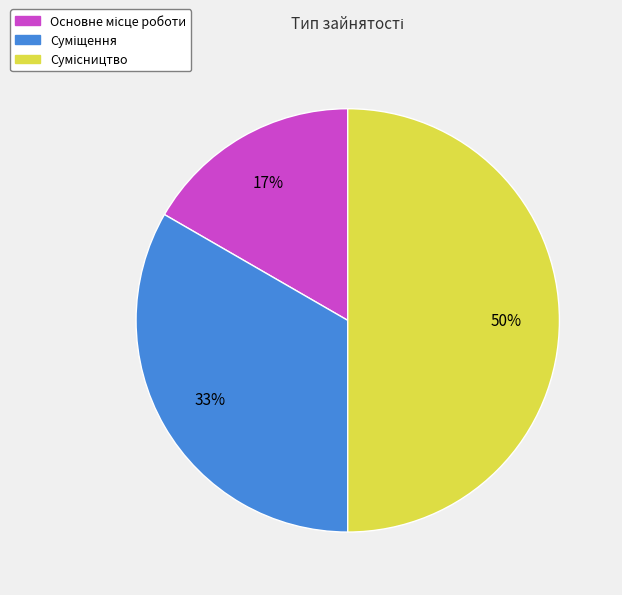

To the nearest percent, what is the average slice percentage?

33%